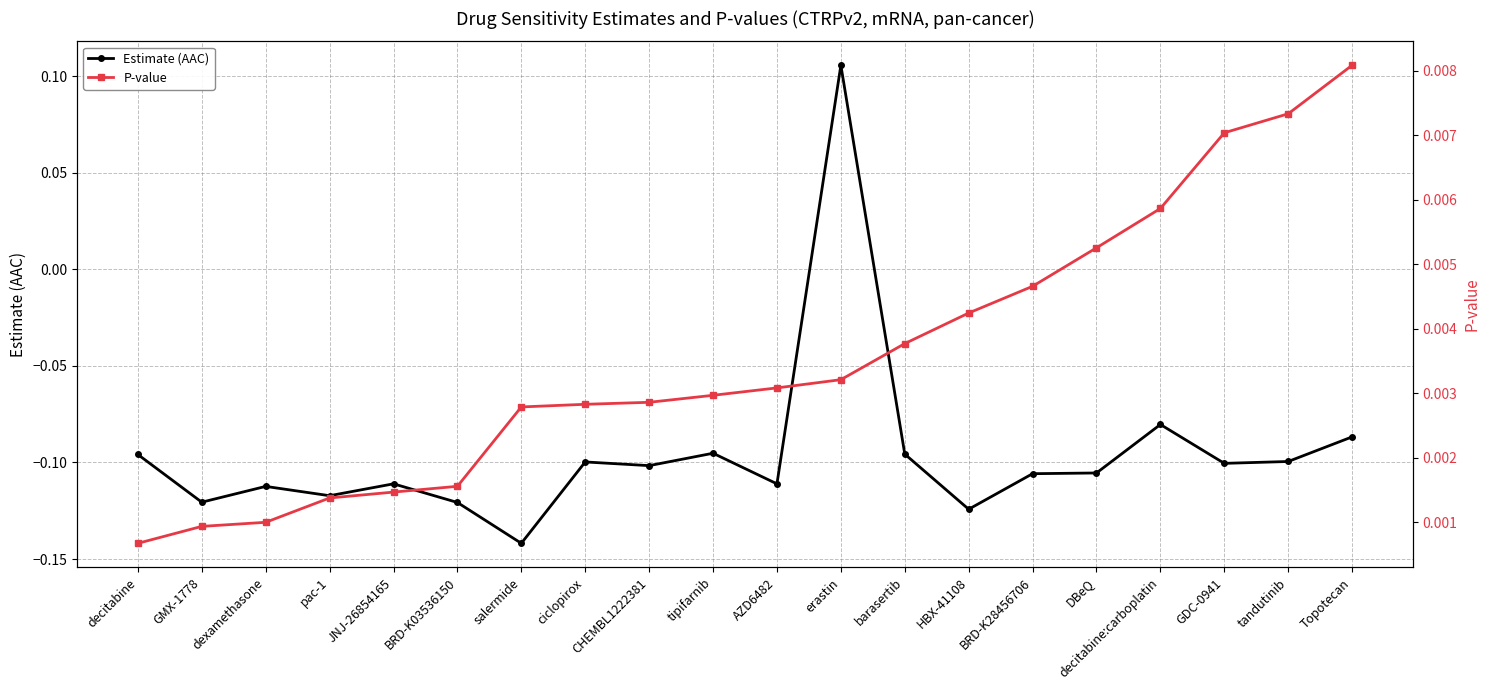

Reading left to right, list all the values displayed in this chart.

Estimate (AAC): decitabine=-0.1	GMX-1778=-0.1	dexamethasone=-0.1	pac-1=-0.1	JNJ-26854165=-0.1	BRD-K03536150=-0.1	salermide=-0.1	ciclopirox=-0.1	CHEMBL1222381=-0.1	tipifarnib=-0.1	AZD6482=-0.1	erastin=0.1	barasertib=-0.1	HBX-41108=-0.1	BRD-K28456706=-0.1	DBeQ=-0.1	decitabine:carboplatin=-0.1	GDC-0941=-0.1	tandutinib=-0.1	Topotecan=-0.1
P-value: decitabine=0.0	GMX-1778=0.0	dexamethasone=0.0	pac-1=0.0	JNJ-26854165=0.0	BRD-K03536150=0.0	salermide=0.0	ciclopirox=0.0	CHEMBL1222381=0.0	tipifarnib=0.0	AZD6482=0.0	erastin=0.0	barasertib=0.0	HBX-41108=0.0	BRD-K28456706=0.0	DBeQ=0.0	decitabine:carboplatin=0.0	GDC-0941=0.0	tandutinib=0.0	Topotecan=0.0